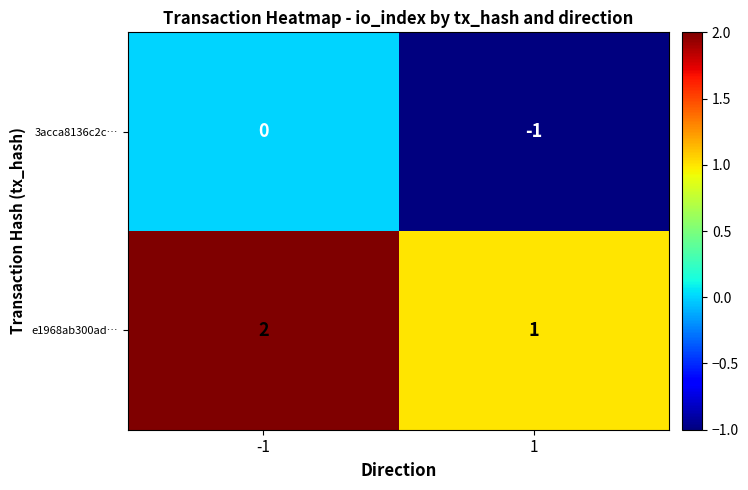

Is the value of e1968ab300ad… at 1 greater than the value of 3acca8136c2c… at -1?

Yes